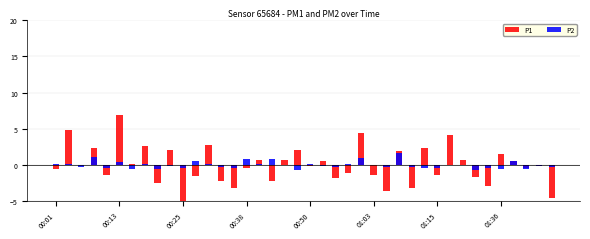

How many data points in P1 are above 0?

19